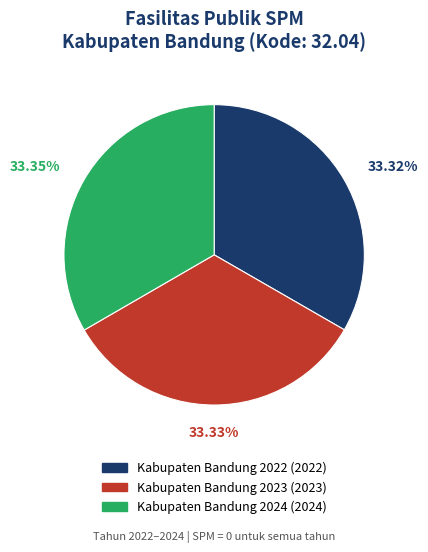

To the nearest percent, what portion does Kabupaten Bandung 2022 represent?

33%